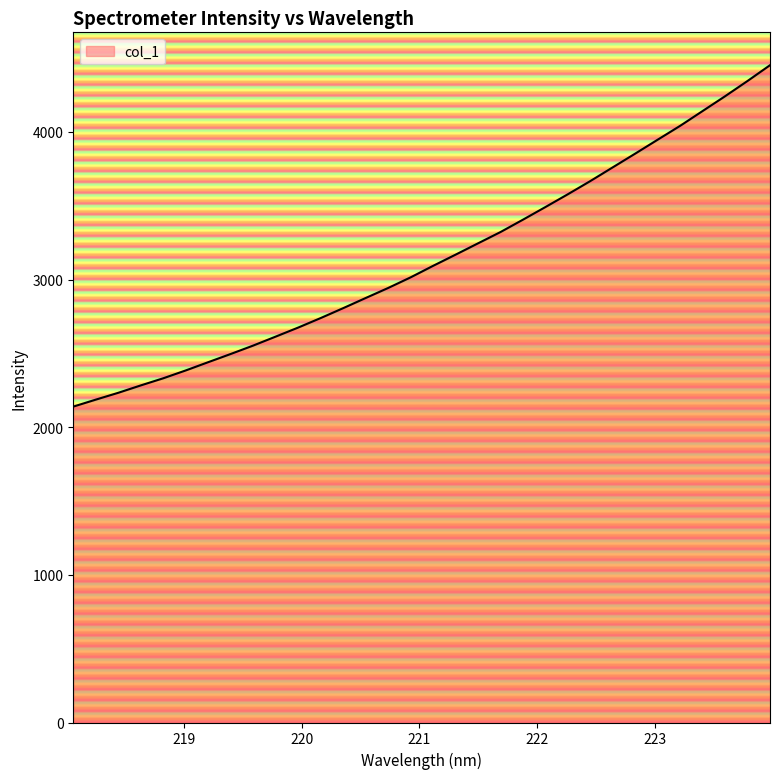

True or false: the data has more than 0 interior local peaks.

False